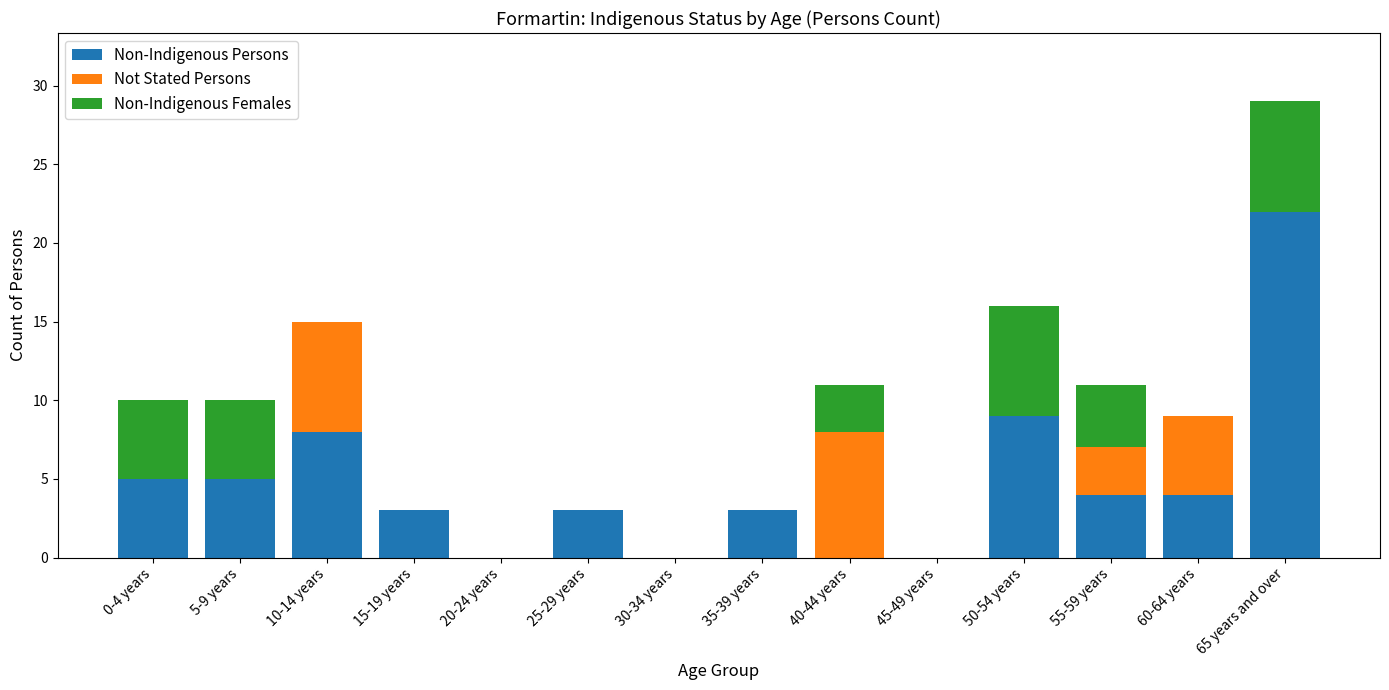

What is the highest value of the Non-Indigenous Persons series?

22